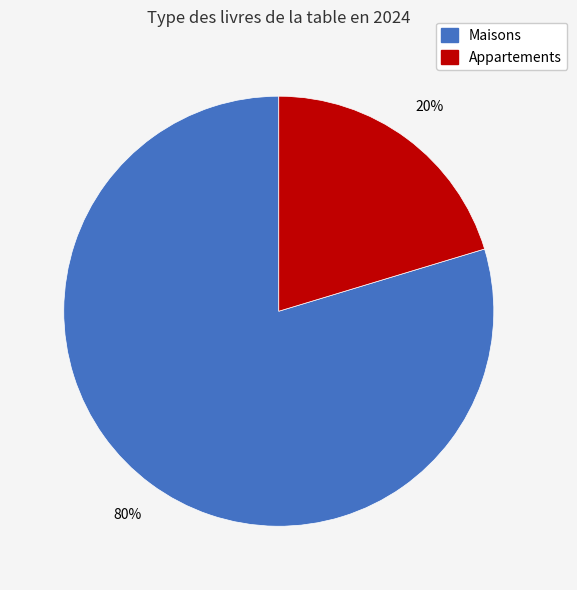

Is there any slice that represents more than half of the pie?

Yes